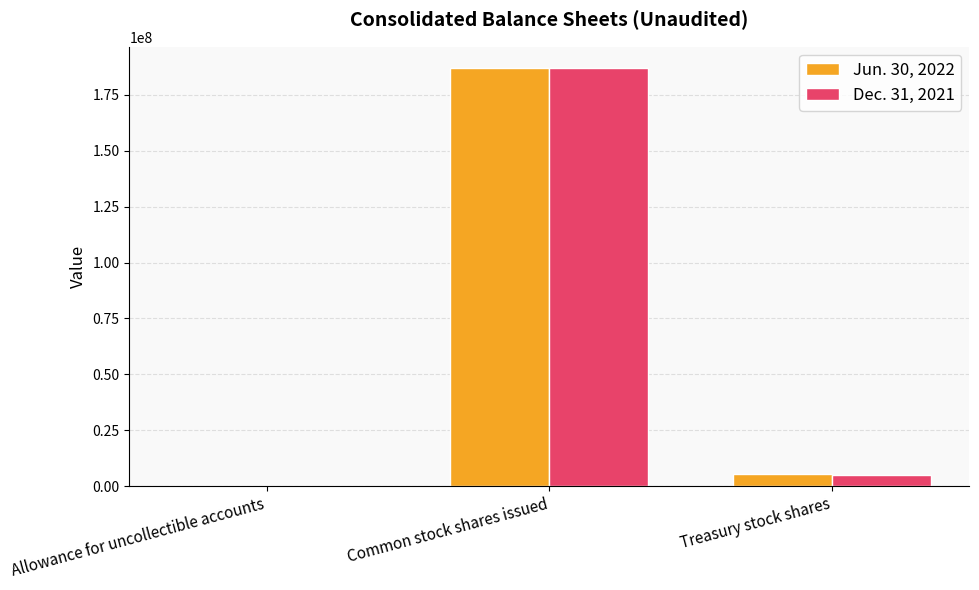

Is it true that Dec. 31, 2021 equals 5269324 at Treasury stock shares?

True